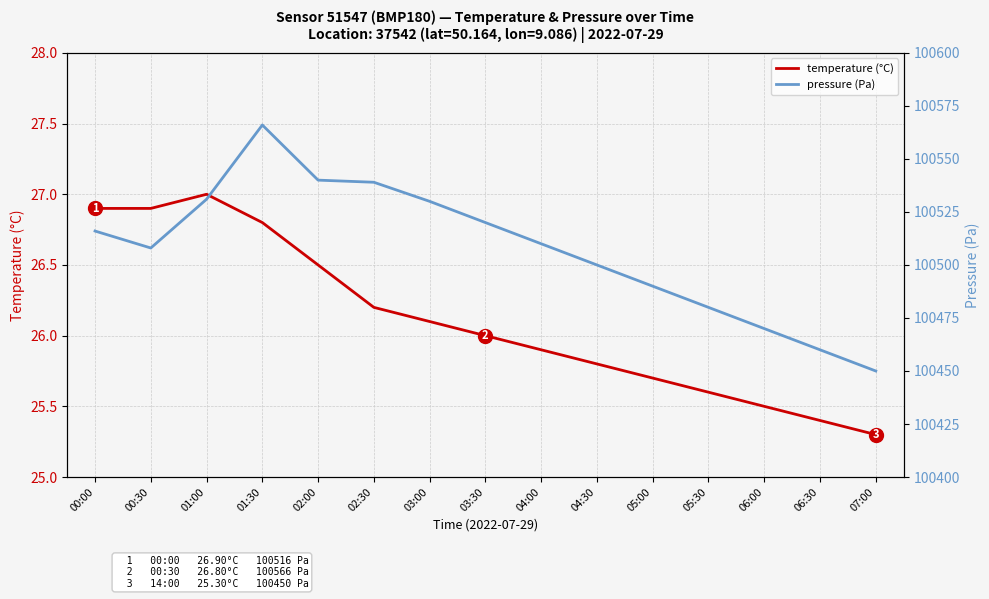

True or false: temperature (°C) has a value of 15.0 at 03:00.

False